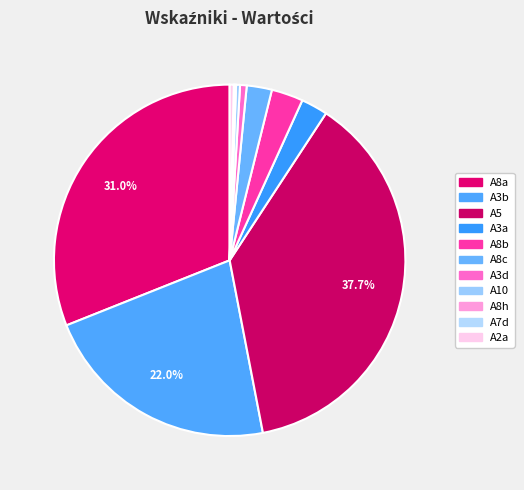

How many slices are in this pie chart?

11